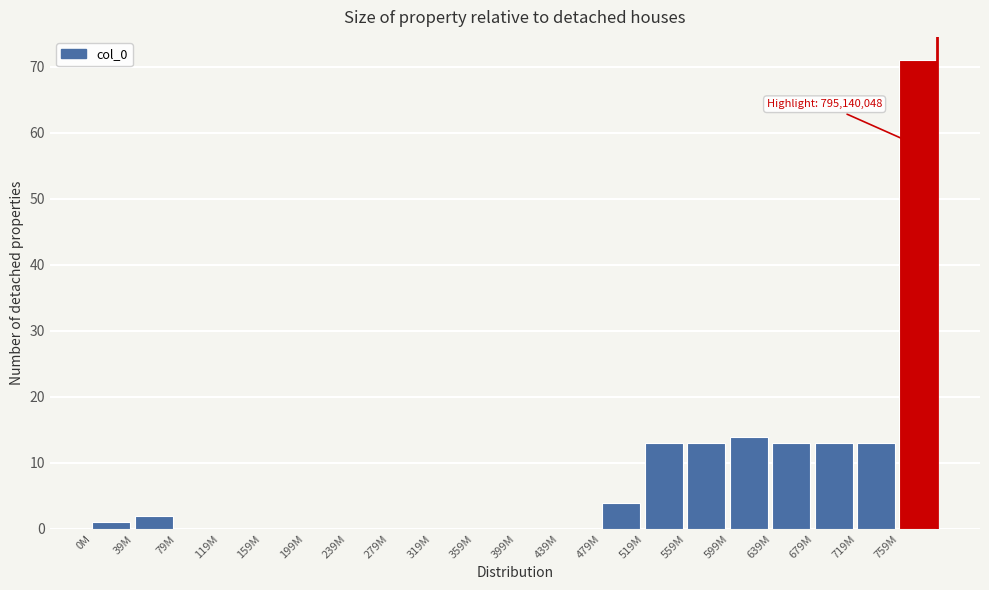

Reading left to right, list all the values displayed in this chart.

0M=1	39M=2	79M=0	119M=0	159M=0	199M=0	239M=0	279M=0	319M=0	359M=0	399M=0	439M=0	479M=4	519M=13	559M=13	599M=14	639M=13	679M=13	719M=13	759M=71